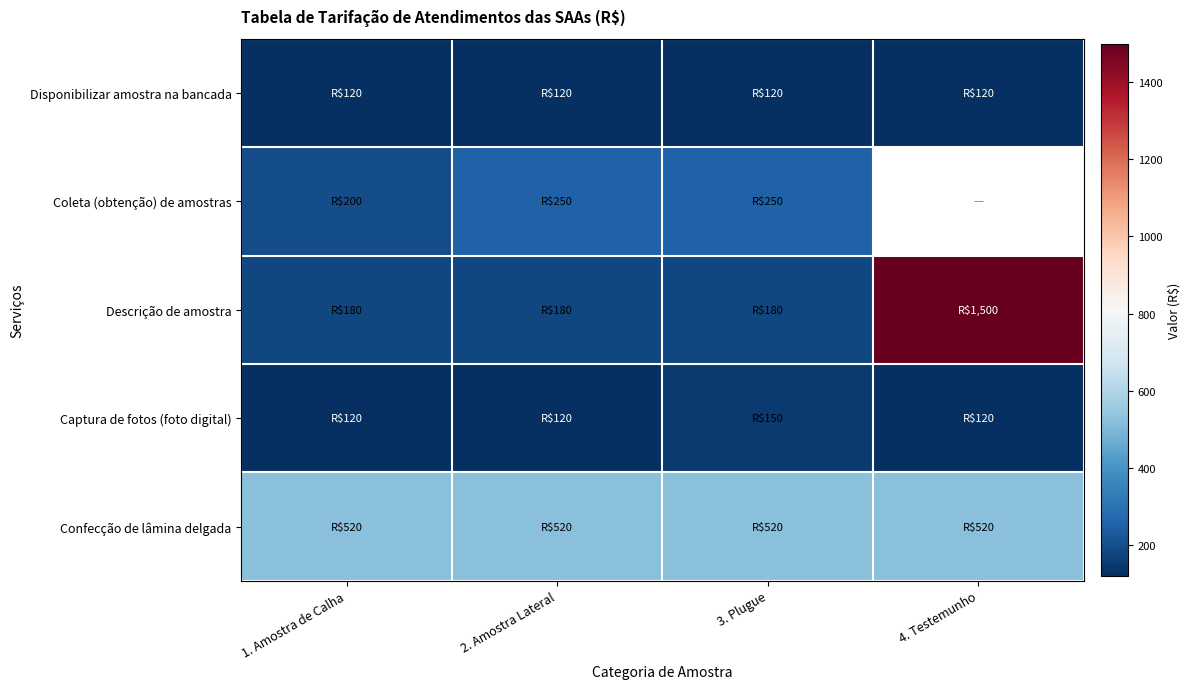

What is the difference between the highest and lowest values at 1. Amostra de Calha?

400.0